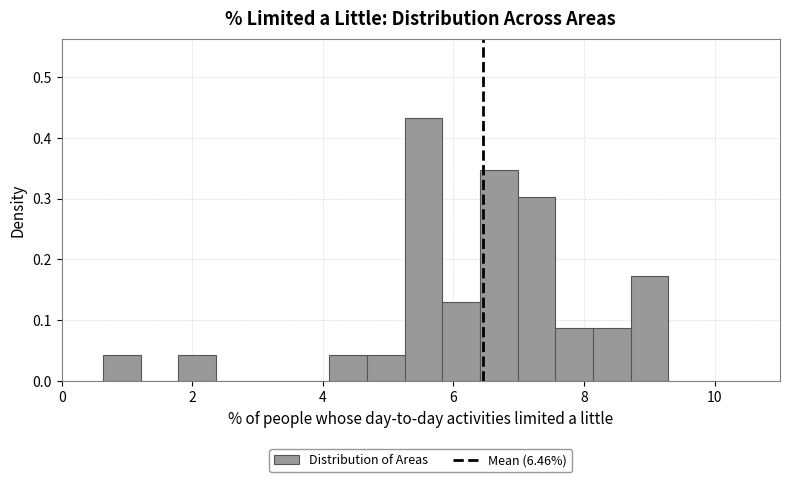

Read against the x-axis, roughly where is the centre of the tallest bar?

5.6